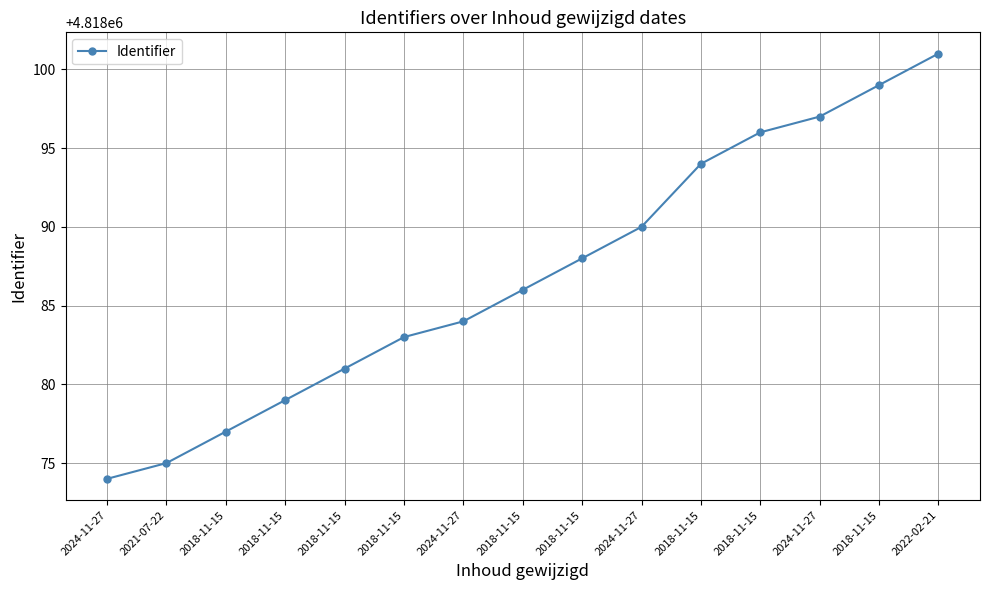

True or false: the data shows 4818101 at 2022-02-21.

True